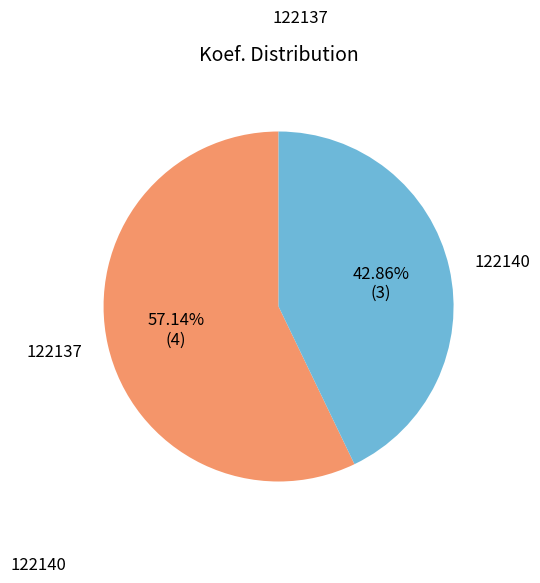

Is there a majority slice in this chart?

Yes